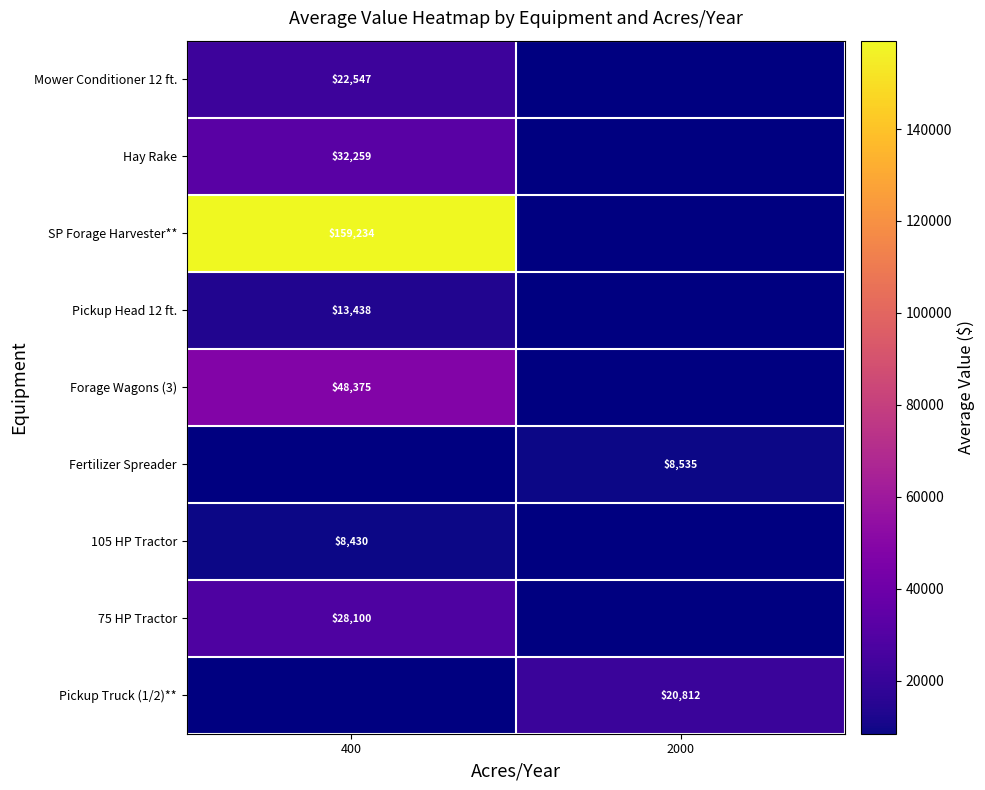

How many series are shown in this chart?

9